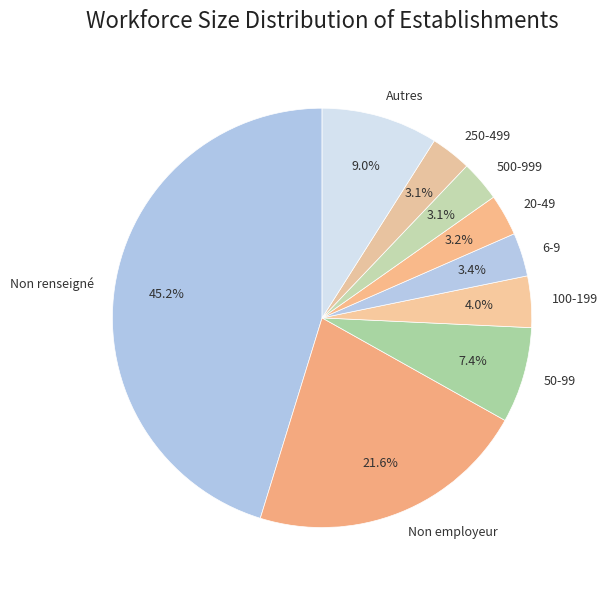

Between 6-9 and 50-99, which is larger?

50-99